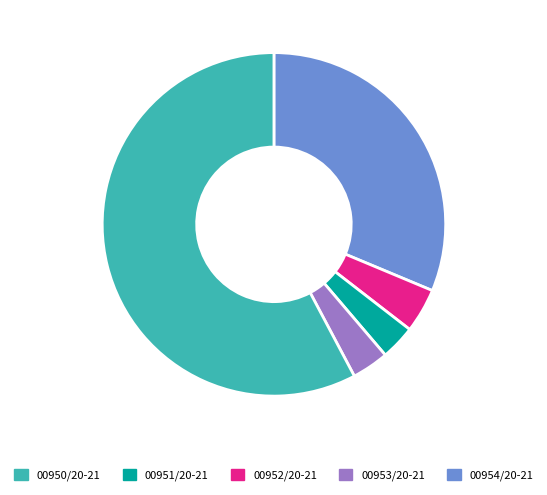

Do 00953/20-21 and 00954/20-21 together represent more than half of the pie?

Yes